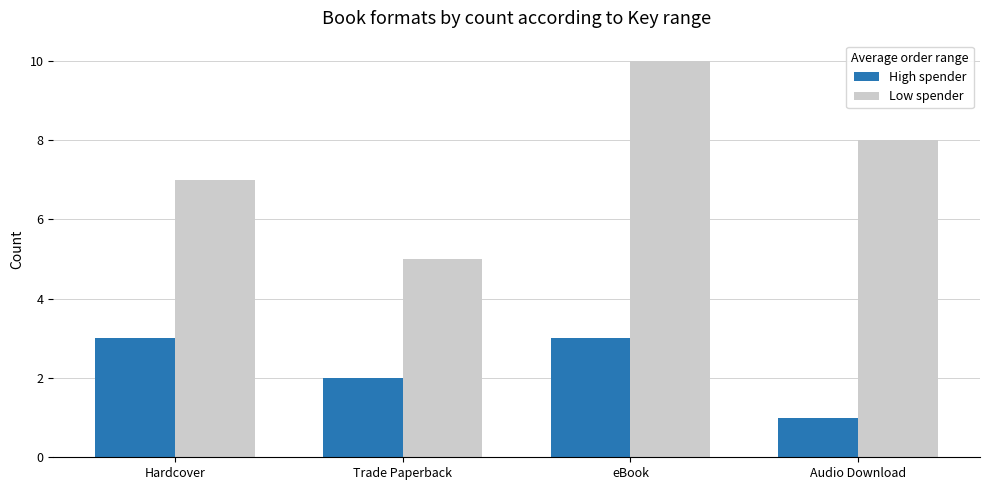

Is it true that High spender equals 1 at Audio Download?

True